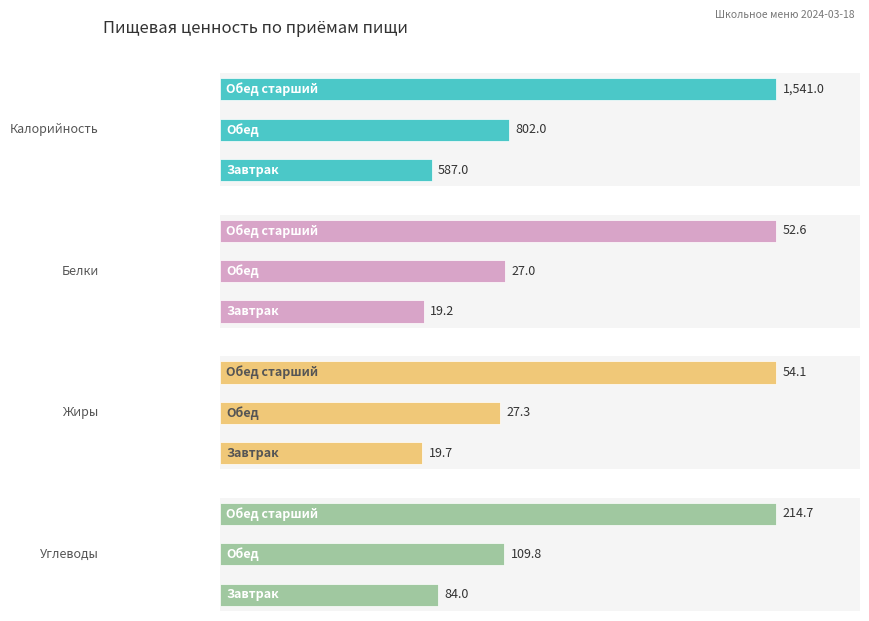

How many values in the Жиры series are below 27?

1